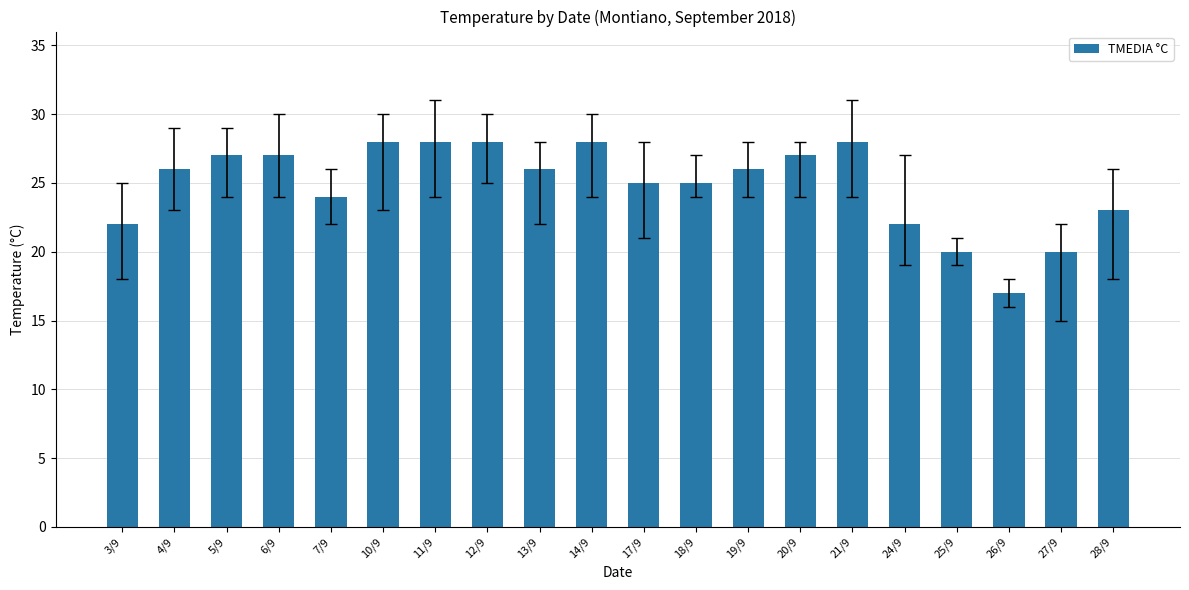

Which has a higher value, 7/9 or 27/9?

7/9